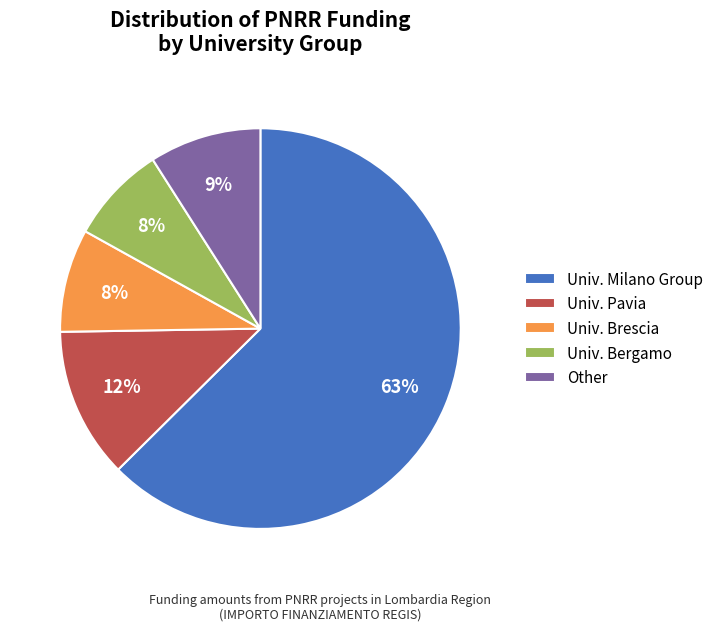

Is it true that Univ. Pavia is 17% of the pie?

False